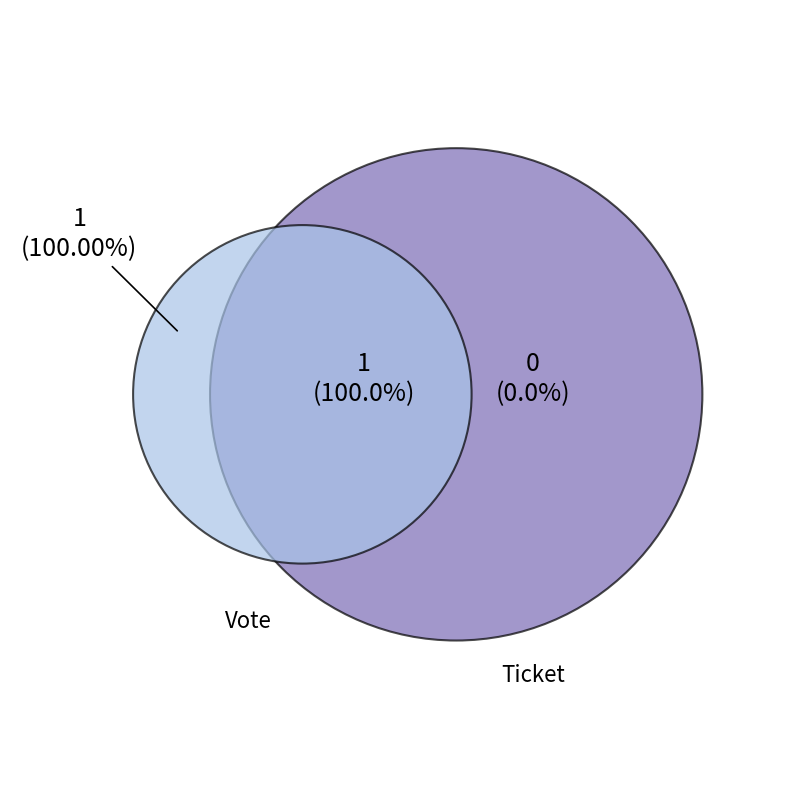

Is Vote the majority of the pie?

Yes